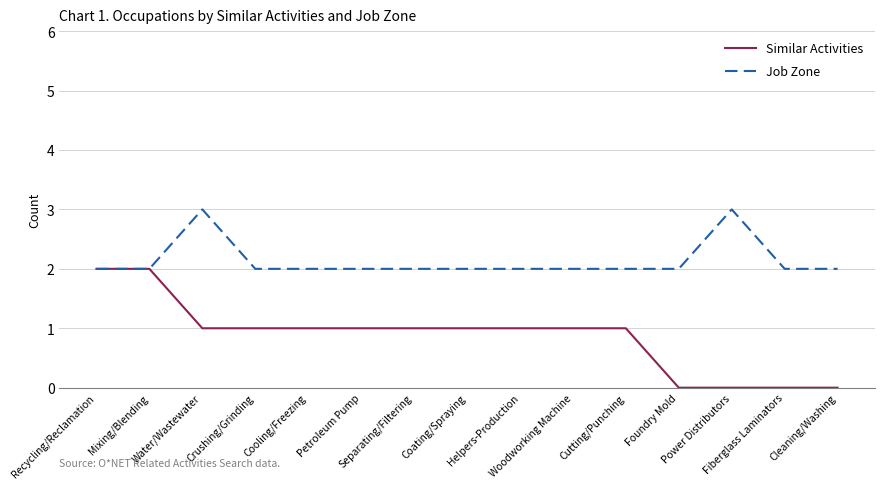

What is the maximum value for Job Zone?

3